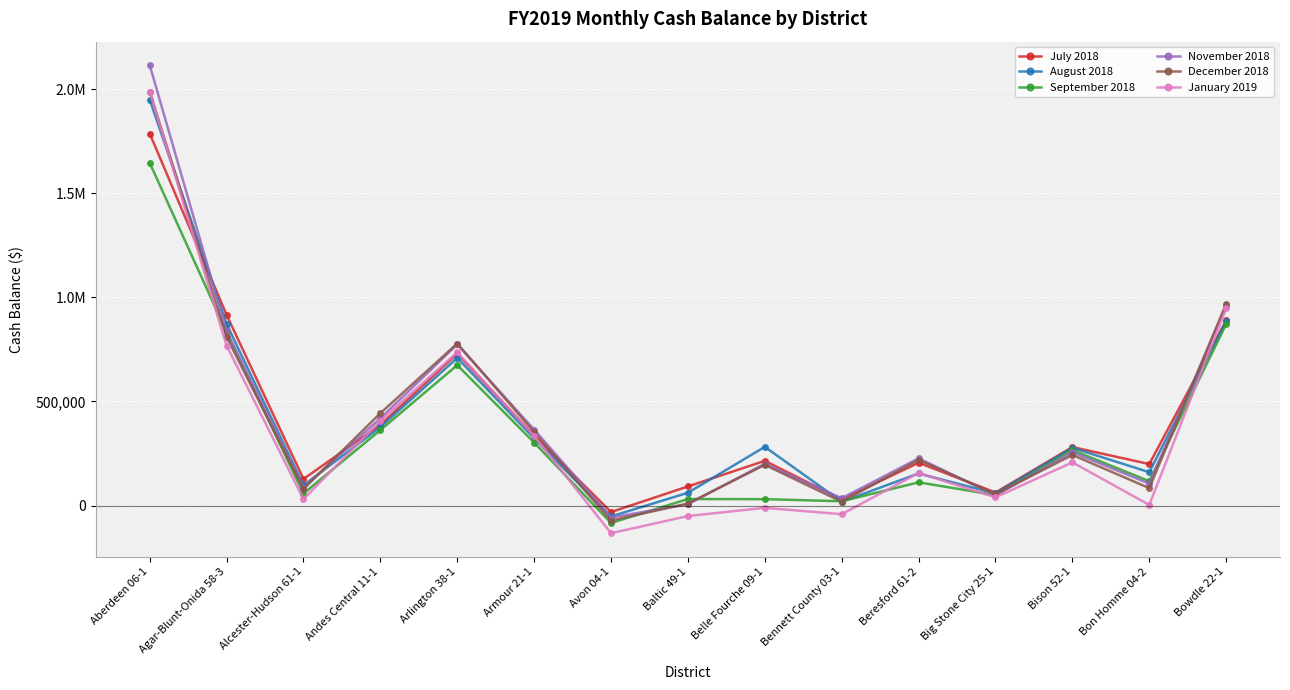

Reading left to right, extract all data points from this chart.

July 2018: 1787269	915911	127785	387981	729690	336183	-30923	91933	214923	29822	205796	62829	281095	199409	889461
August 2018: 1950548	872461	97078	377228	709291	323251	-52030	61734	282207	18390	154178	58227	277451	160392	885547
September 2018: 1646467	832020	57869	362767	674632	302845	-83487	31522	30901	20821	111848	50362	266513	117244	871634
November 2018: 2115951	837603	86819	419293	774178	364901	-57336	6595	200863	35216	227039	49493	256366	105542	958284
December 2018: 1988676	809877	79541	443858	778531	353260	-71829	10008	195696	18477	219647	54528	243338	83905	969635
January 2019: 1988094	768513	31025	407386	736283	333423	-132576	-50234	-10833	-41377	156616	39610	207670	3283	948044